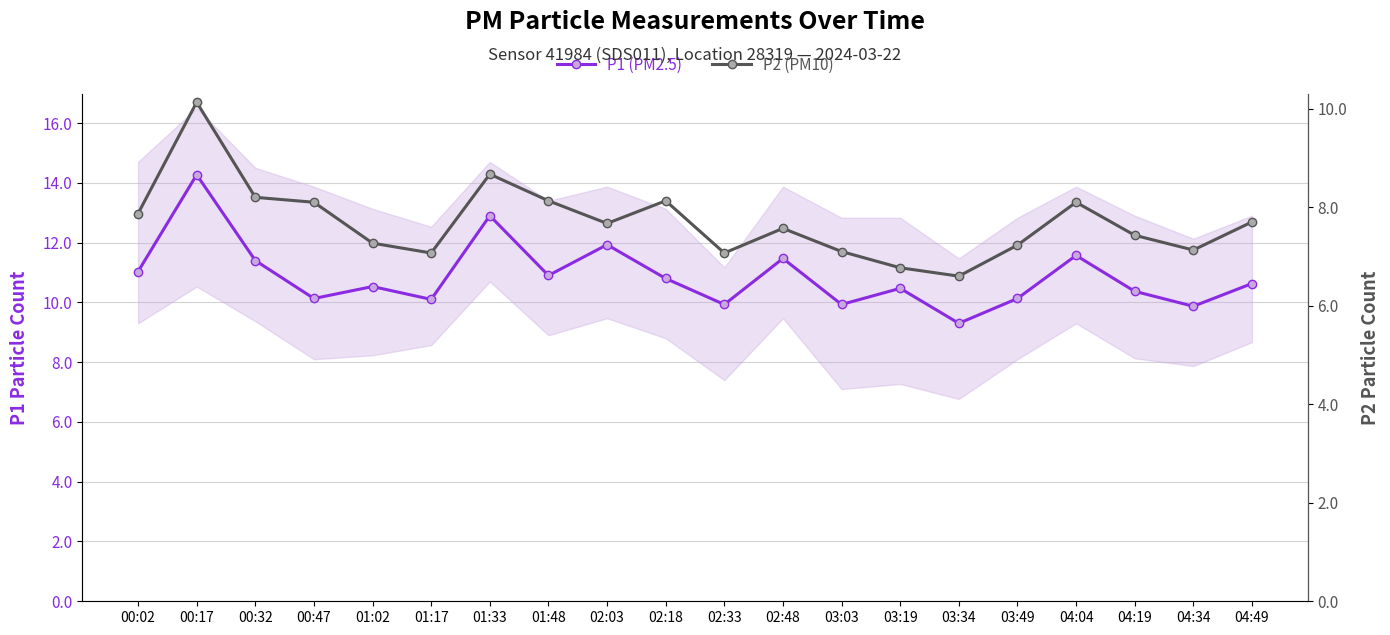

Which series has the largest range (max minus min)?

P1 (PM2.5)